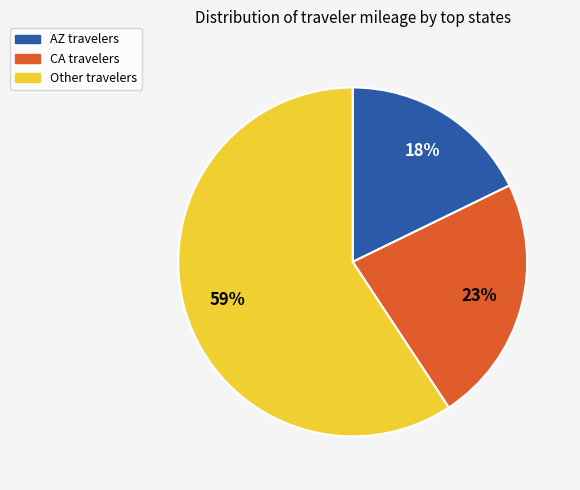

To the nearest percent, what is the average slice percentage?

33%